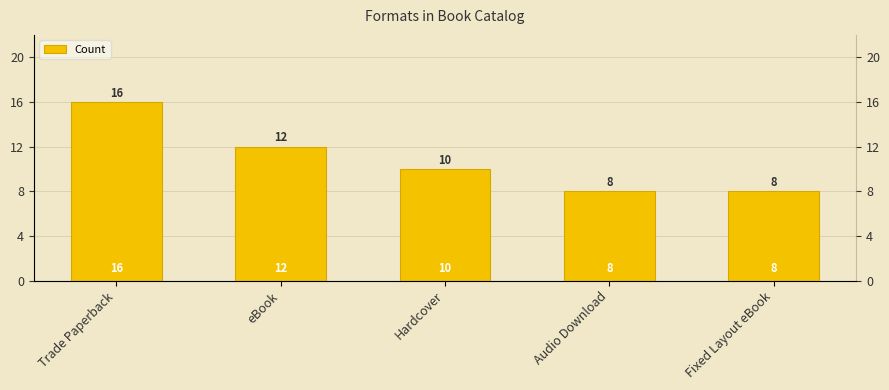

Are the bars horizontal?

No